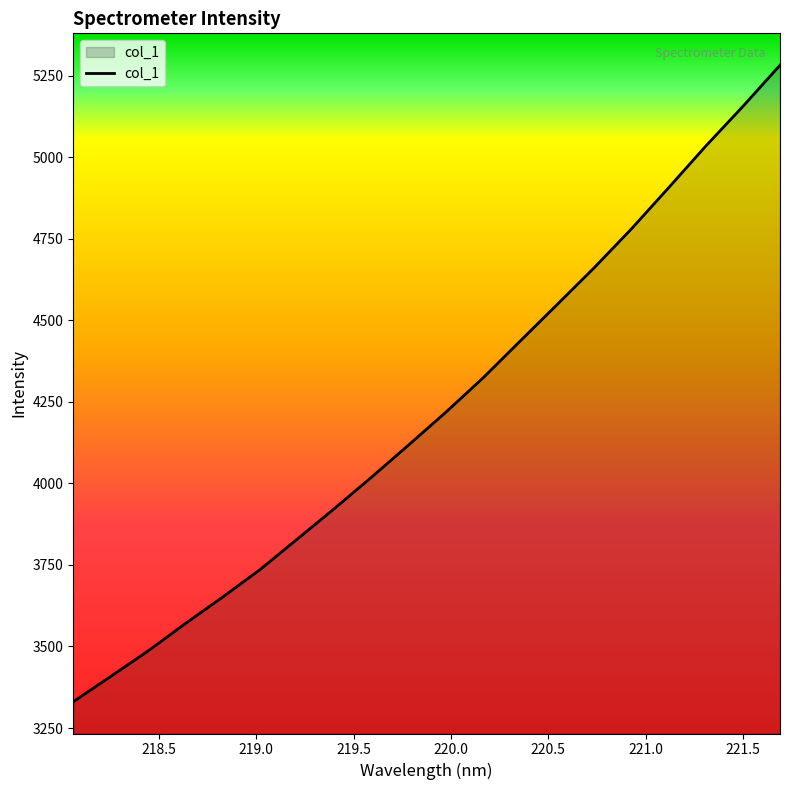

What is the maximum value shown in the chart?

5282.0